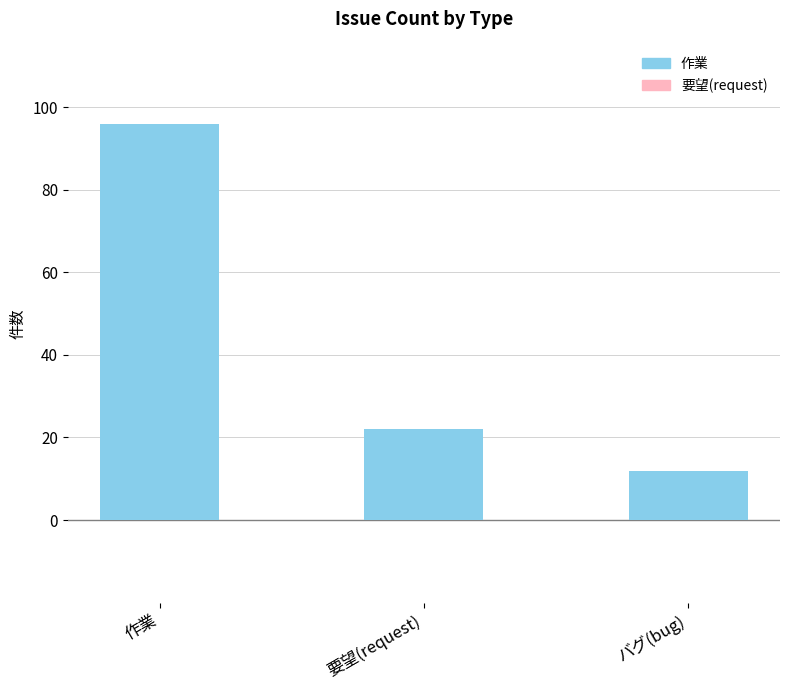

At which label is the value closest to 54?

要望(request)